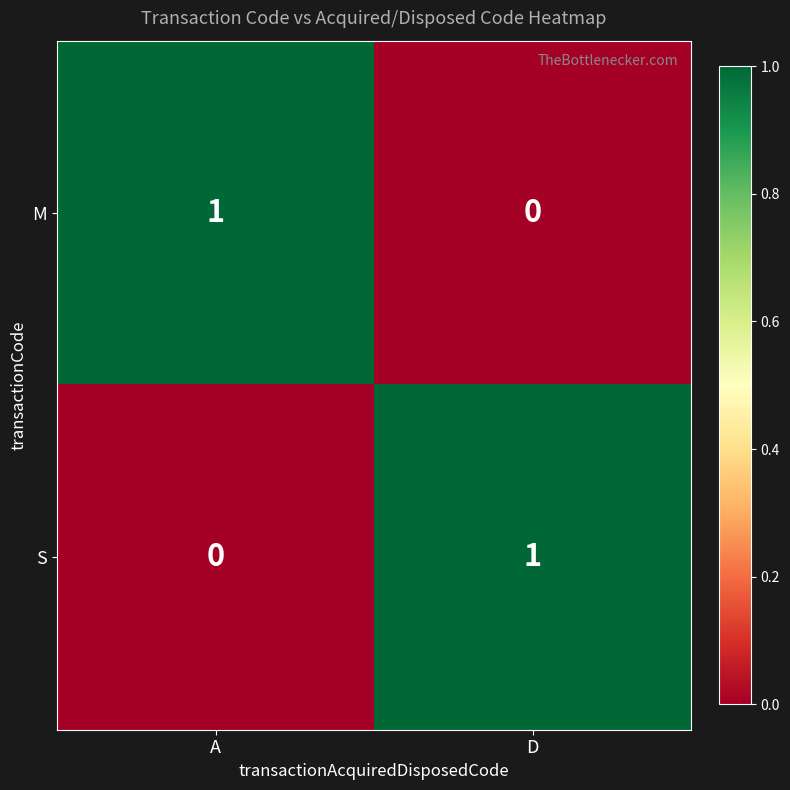

Count the number of data series in this chart.

2